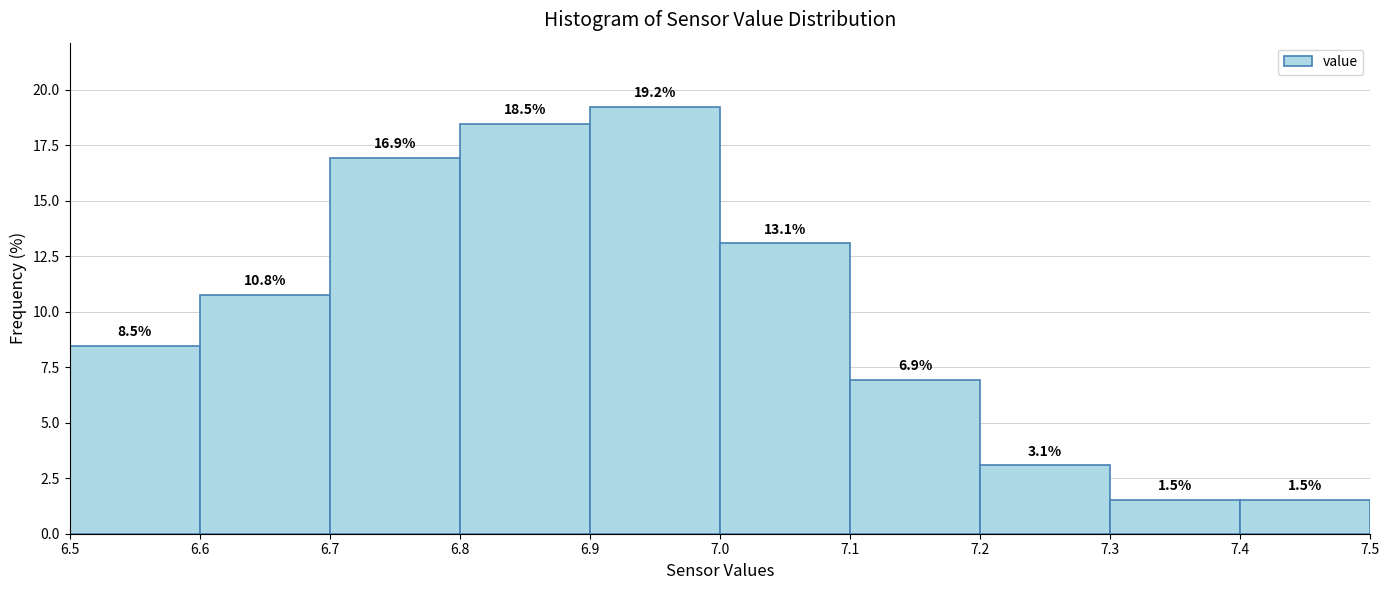

Reading left to right, transcribe this chart: for each bar, give the range it covers on the x-axis and its height.

6.5 to 6.6: 8.5
6.6 to 6.7: 10.8
6.7 to 6.8: 16.9
6.8 to 6.9: 18.5
6.9 to 7.0: 19.2
7.0 to 7.1: 13.1
7.1 to 7.2: 6.9
7.2 to 7.3: 3.1
7.3 to 7.4: 1.5
7.4 to 7.5: 1.5